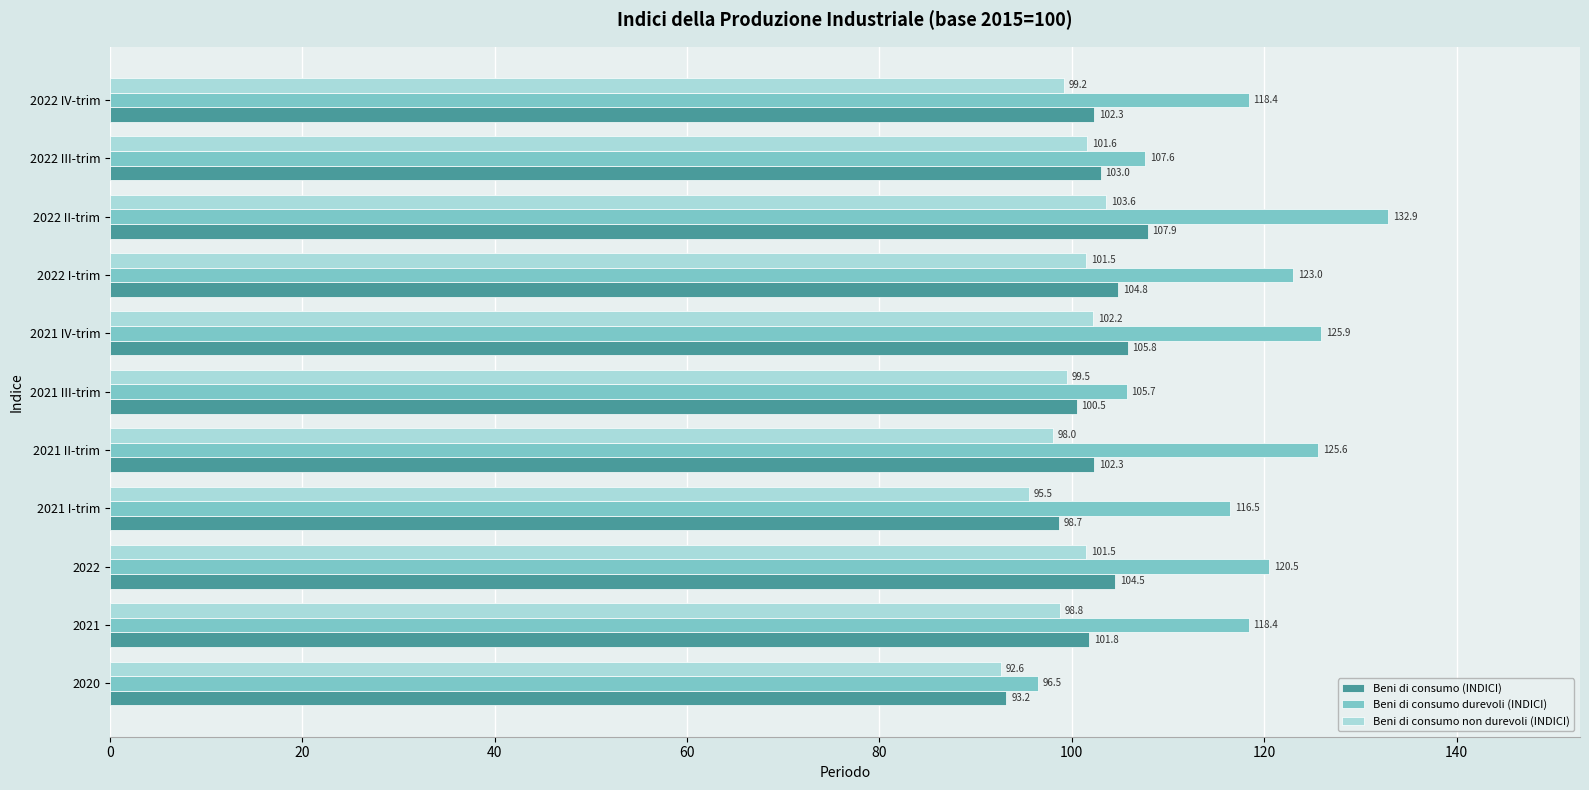

True or false: Beni di consumo durevoli (INDICI) has a value of 156.3 at 2022 IV-trim.

False